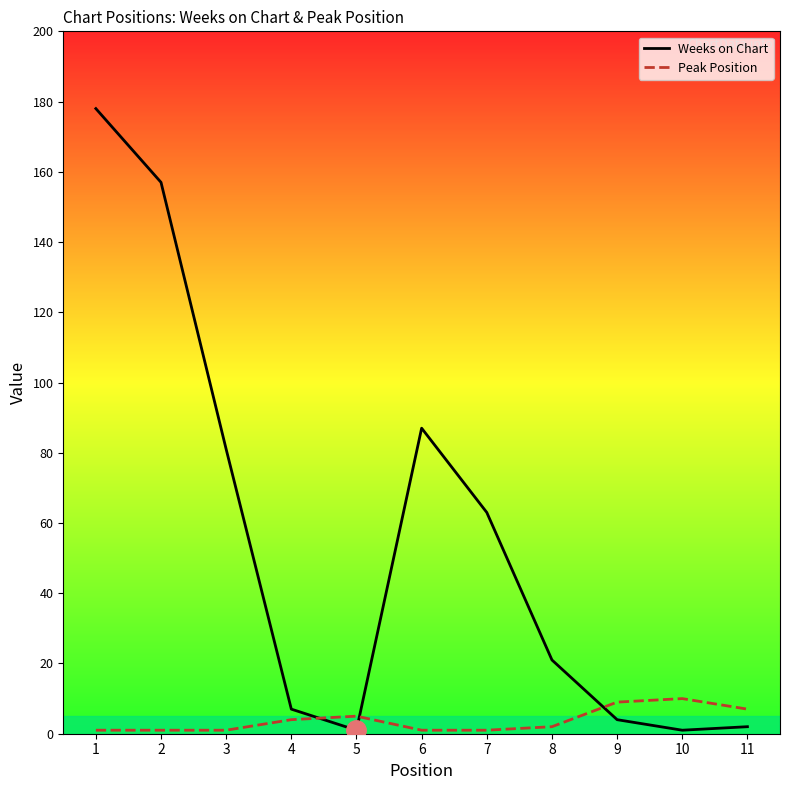

How many lines are shown in the chart?

2